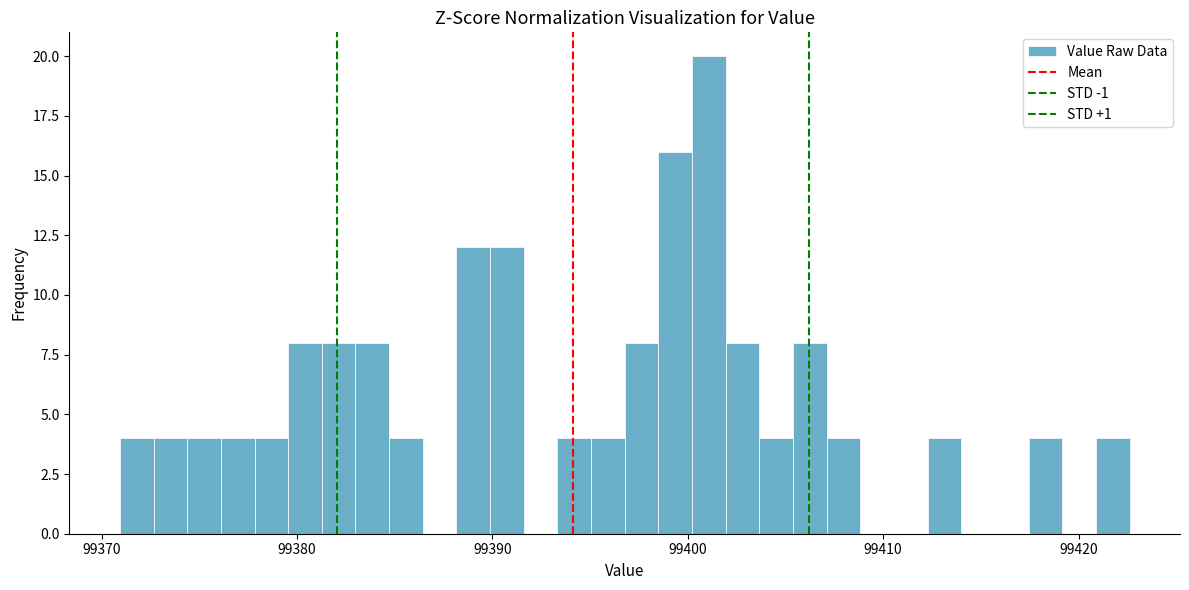

Read against the x-axis, roughly where is the centre of the tallest bar?

99401